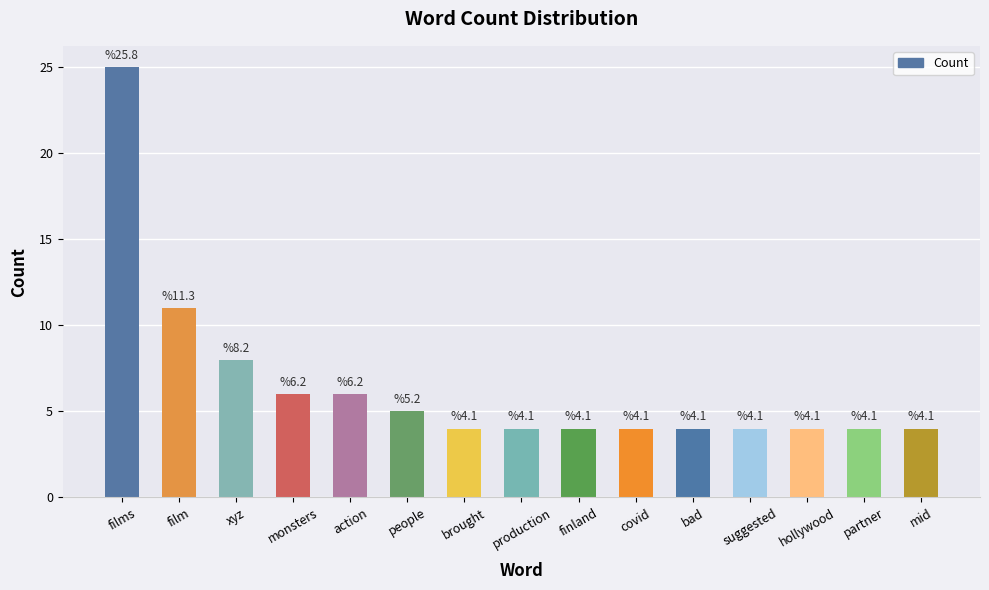

What is the label of the 11th bar from the left?

bad